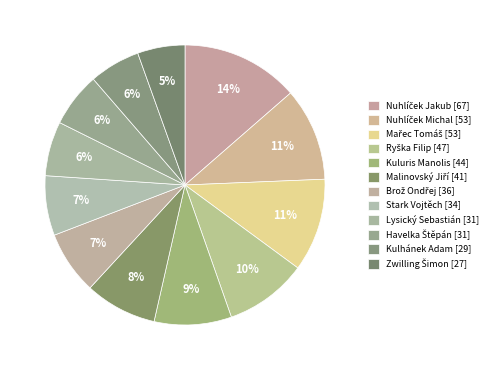

Is there any slice that represents more than half of the pie?

No